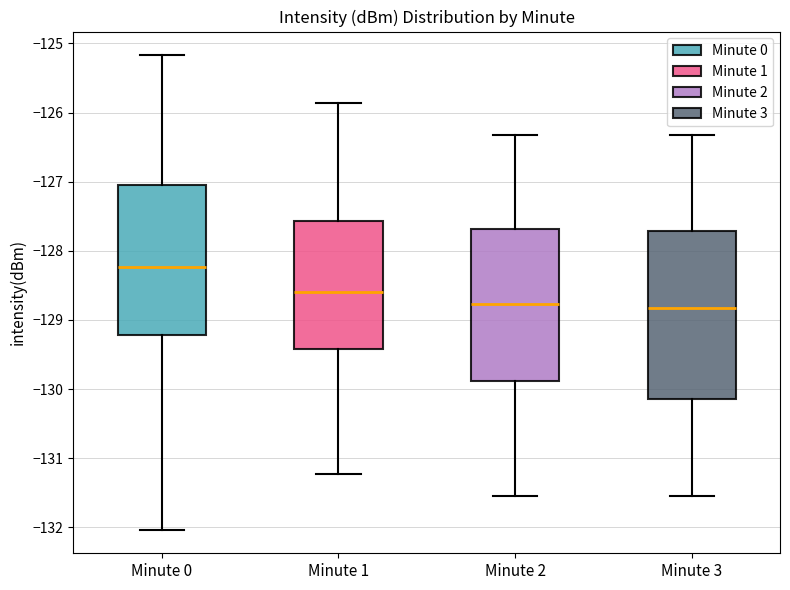

Reading left to right, read every box against the y-axis: the position of its median line, the range the box covers, and the ends of its whiskers. The values are not printed on the chart, so give them approximately, as read against the axis.

Minute 0: median -128.2, box -129.2 to -127.0, whiskers -132.0 to -125.2
Minute 1: median -128.6, box -129.4 to -127.6, whiskers -131.2 to -125.9
Minute 2: median -128.8, box -129.9 to -127.7, whiskers -131.5 to -126.3
Minute 3: median -128.8, box -130.1 to -127.7, whiskers -131.5 to -126.3